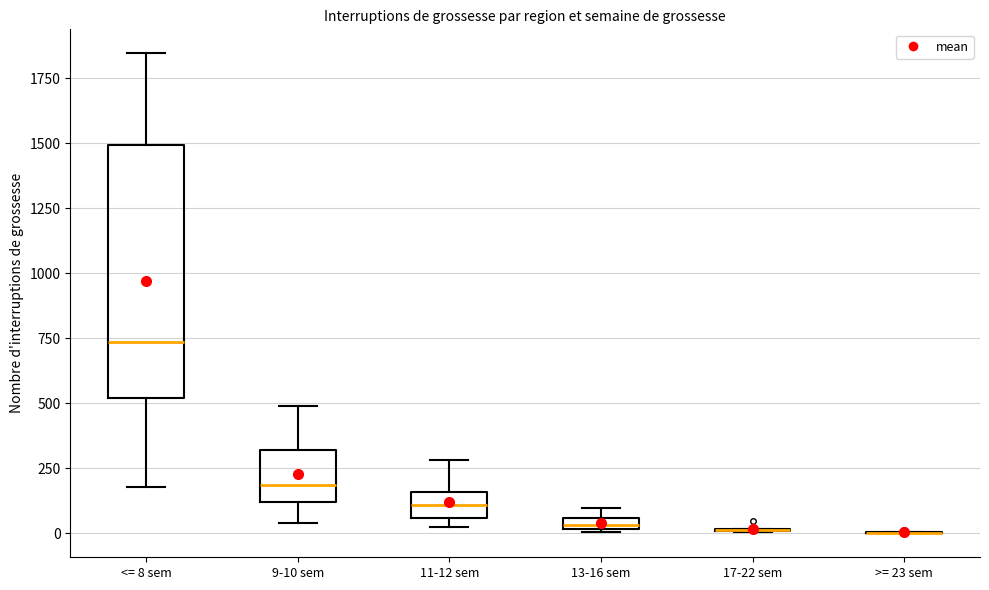

Comparing the boxes themselves (not the whiskers), which one is the tallest?

<= 8 sem